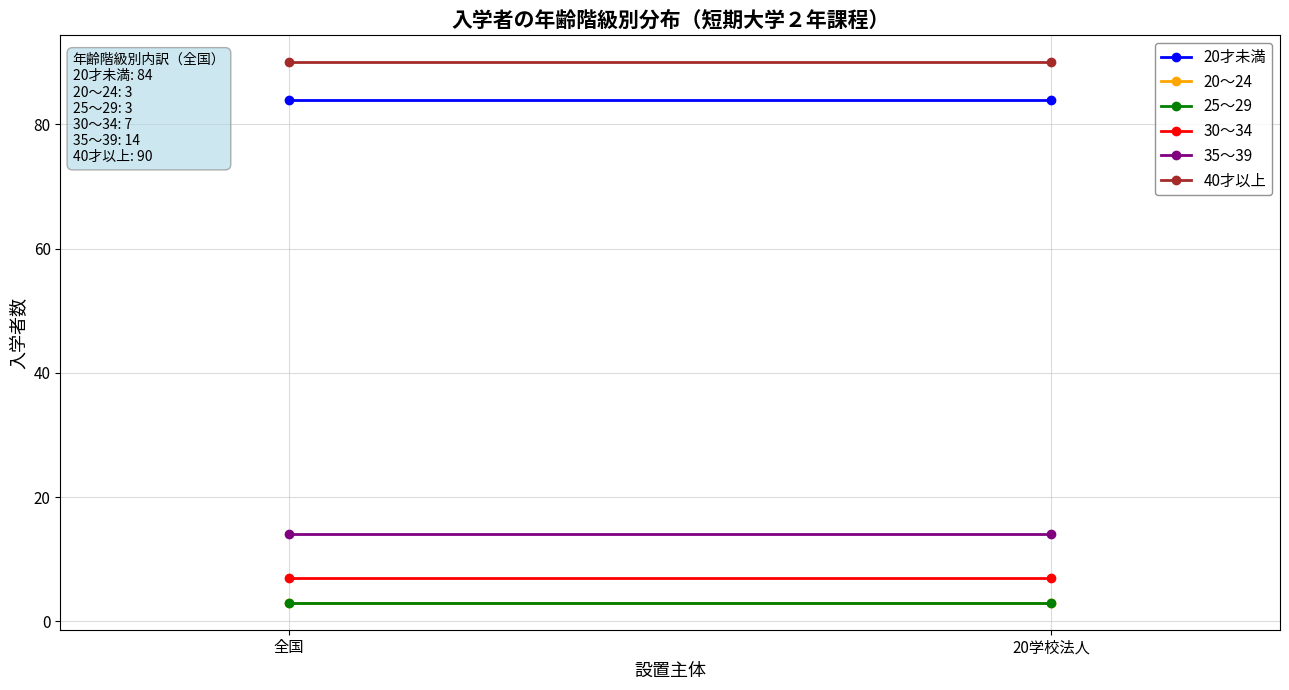

What is the value of the 40才以上 point at the 1st from the left?

90